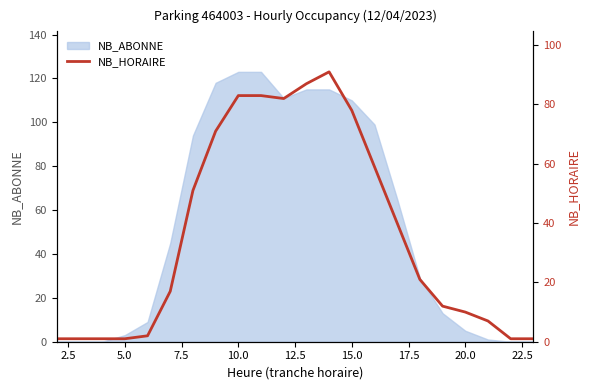

True or false: there are more than 1 points higher than both neighbors.

False